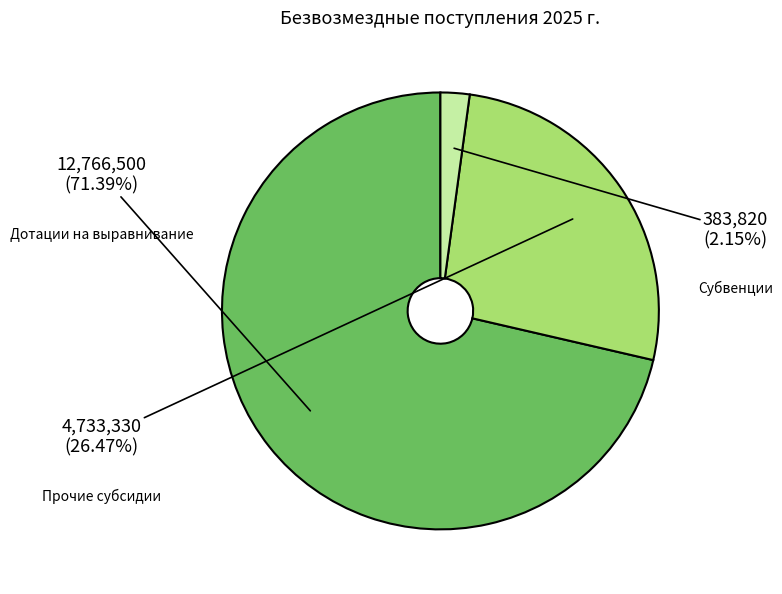

Is there a majority slice in this chart?

Yes